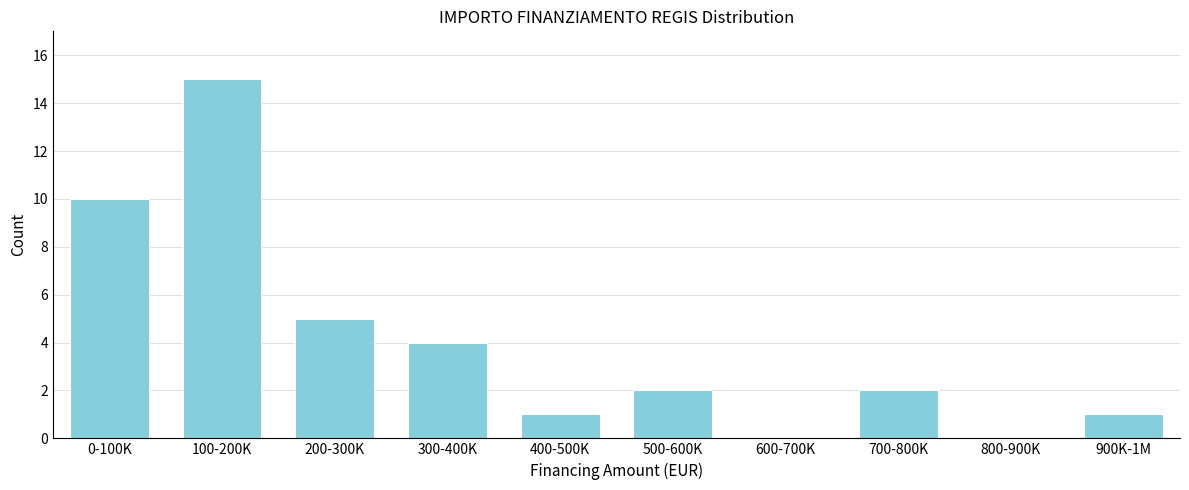

Reading left to right, transcribe all the data shown in this chart.

0-100K=10	100-200K=15	200-300K=5	300-400K=4	400-500K=1	500-600K=2	600-700K=0	700-800K=2	800-900K=0	900K-1M=1